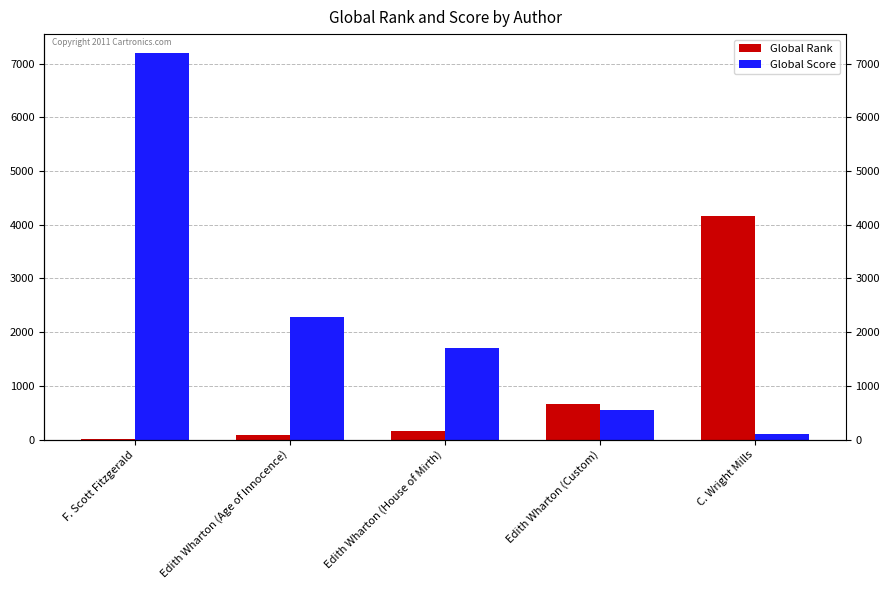

What is the value of the Global Rank bar at the 4th from the left?

662